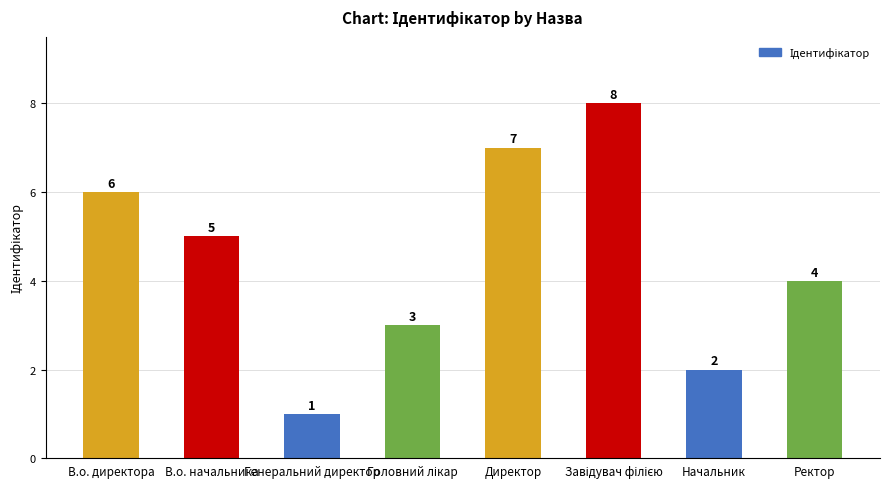

At which label is the value closest to 4?

Ректор